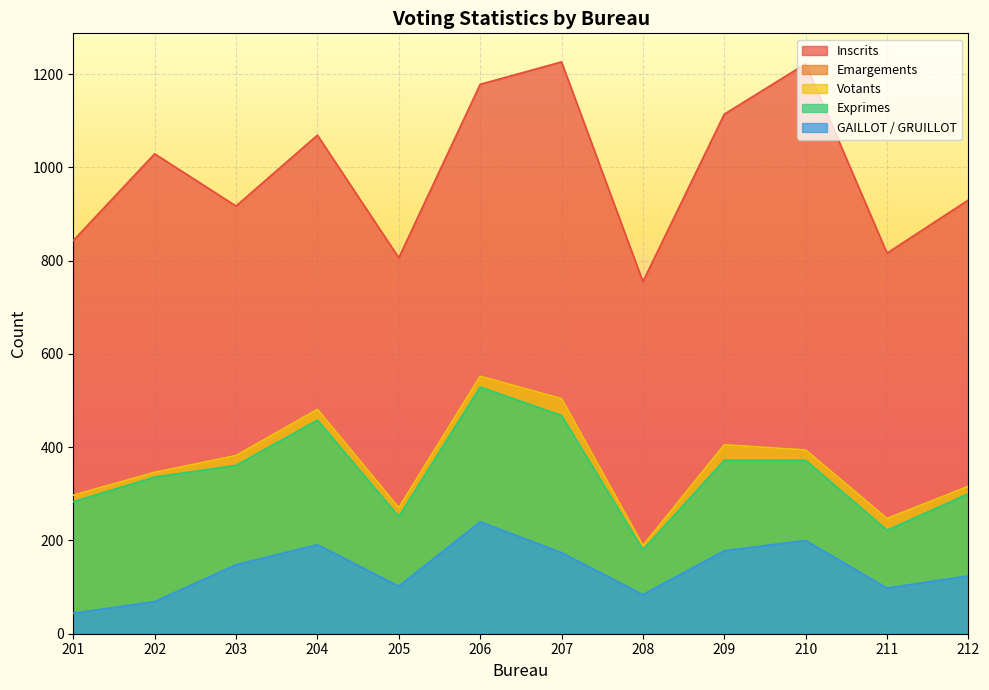

Reading left to right, transcribe all the data shown in this chart.

Inscrits: 843	1029	917	1069	806	1178	1226	755	1114	1222	816	930
Emargements: 297	346	382	481	270	552	504	189	405	394	247	316
Votants: 297	346	382	481	270	552	504	189	405	394	247	316
Exprimes: 283	336	361	458	251	529	468	180	372	372	222	300
GAILLOT / GRUILLOT: 44	69	148	191	102	240	174	84	178	200	98	124